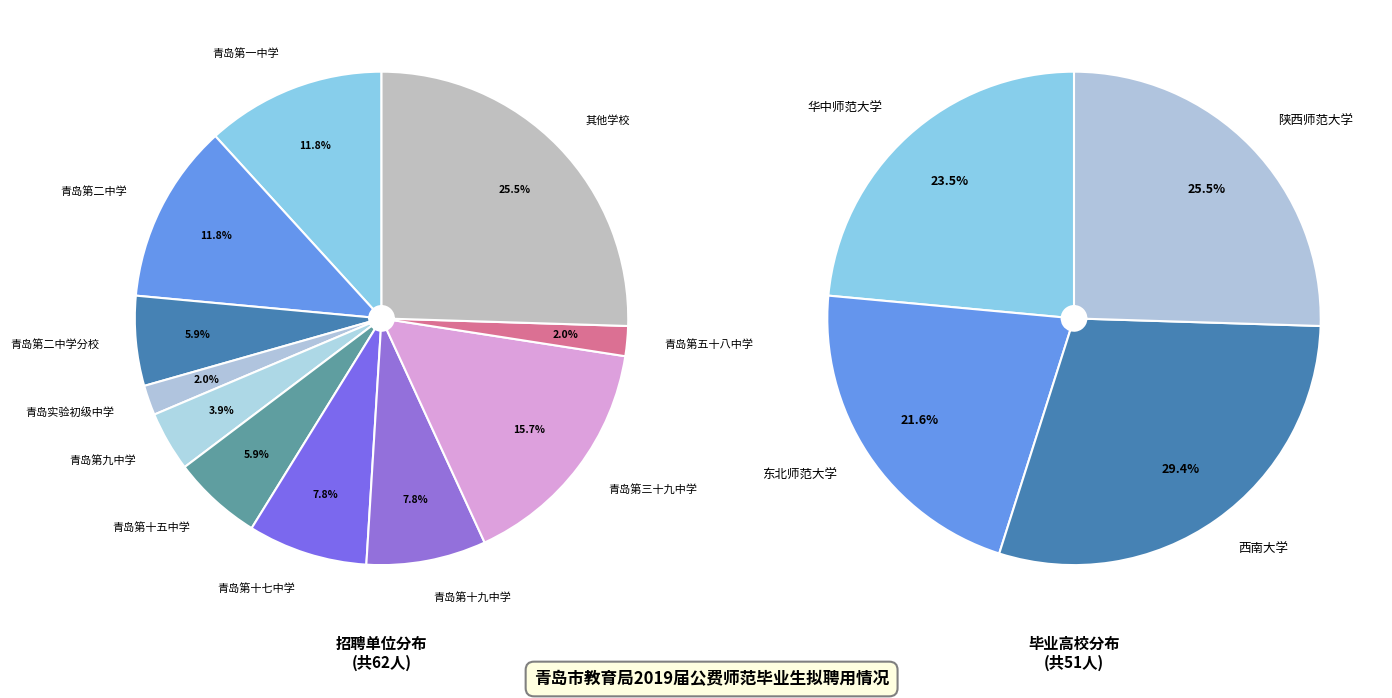

To the nearest percent, what is the difference between the 陕西师范大学 and 东北师范大学 slice percentages?

4%